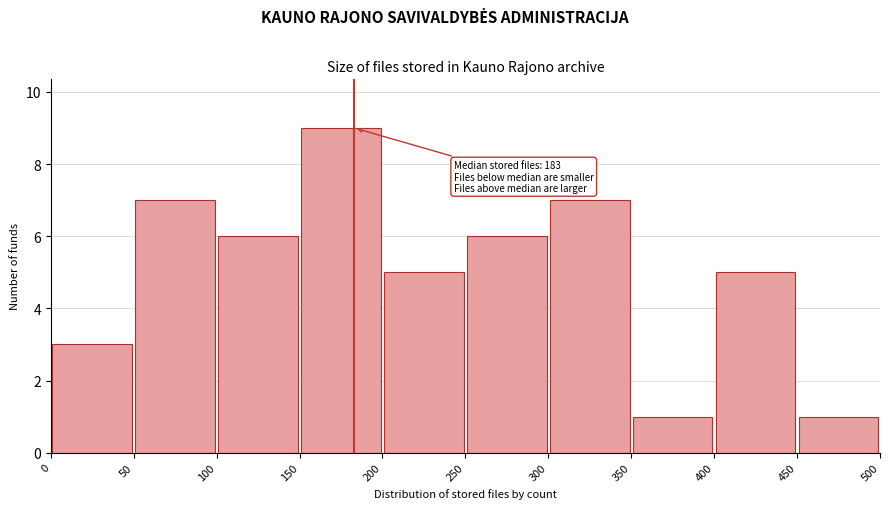

Over which range of the x-axis is the bar tallest?

150 to 200